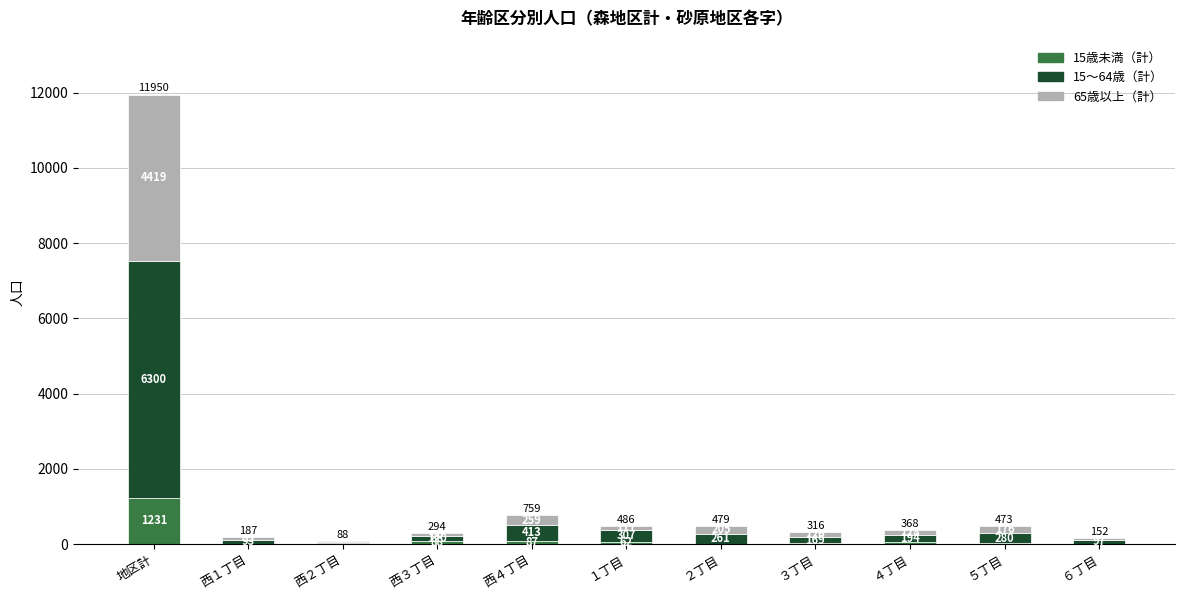

Where does the 15歳未満（計） series first go above 24?

地区計